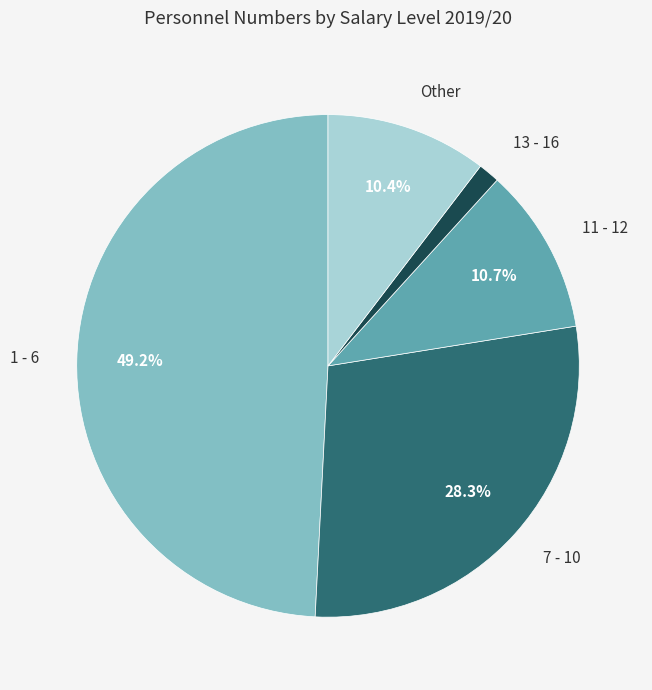

Does any single category account for the majority?

No